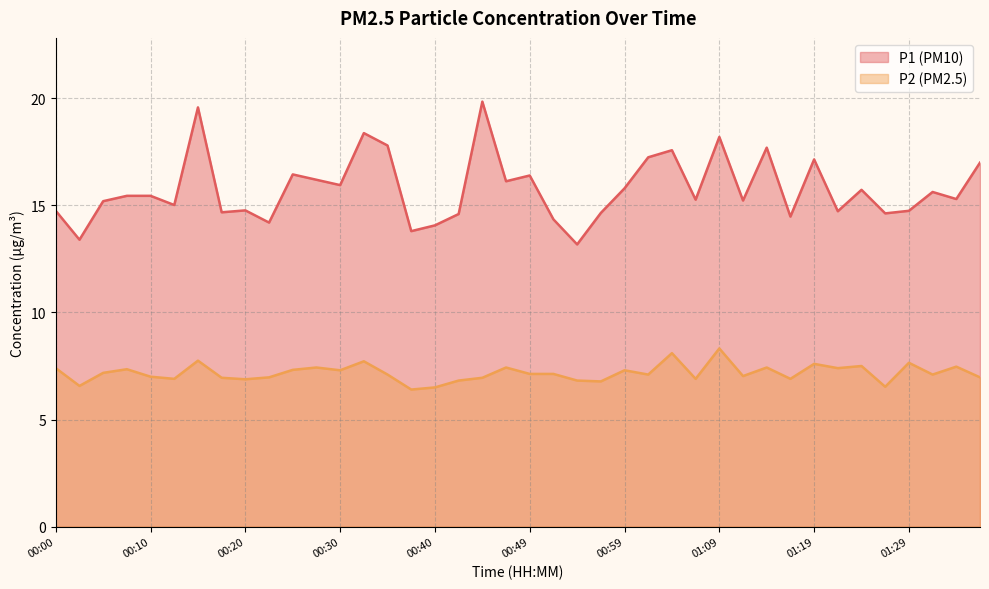

What is the minimum value for P1?

13.2